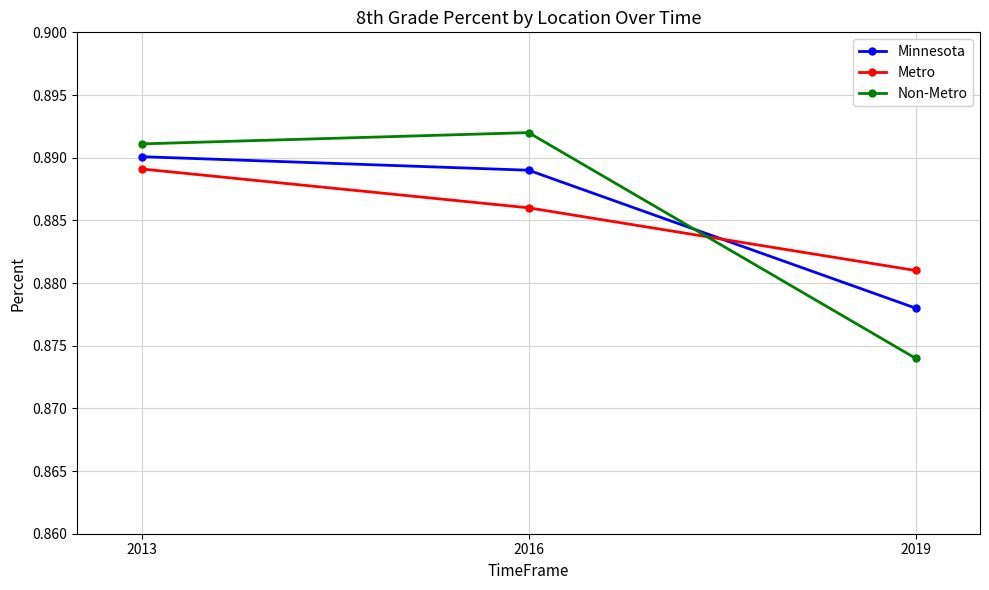

The value of Metro at 2019 is 1.2. True or false?

False